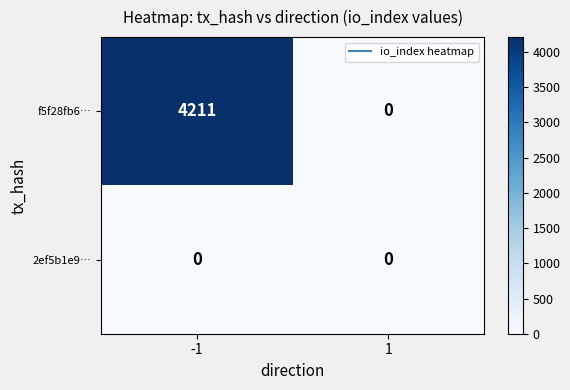

Rank the series by their average value, from lowest to highest.

2ef5b1e9…, f5f28fb6…